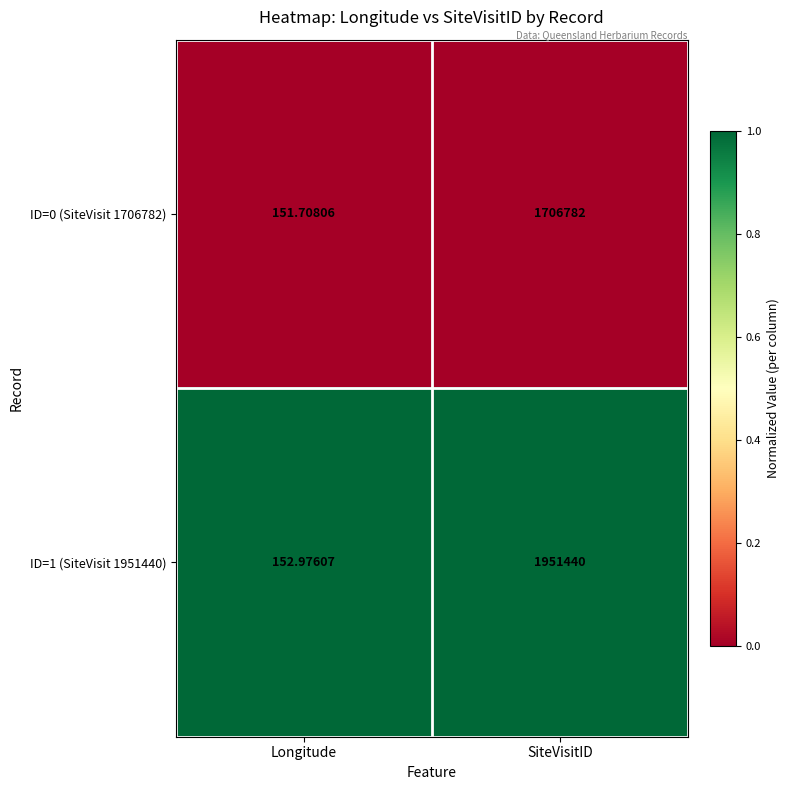

Where is ID=1 (SiteVisit 1951440) nearest to the value 975796?

Longitude